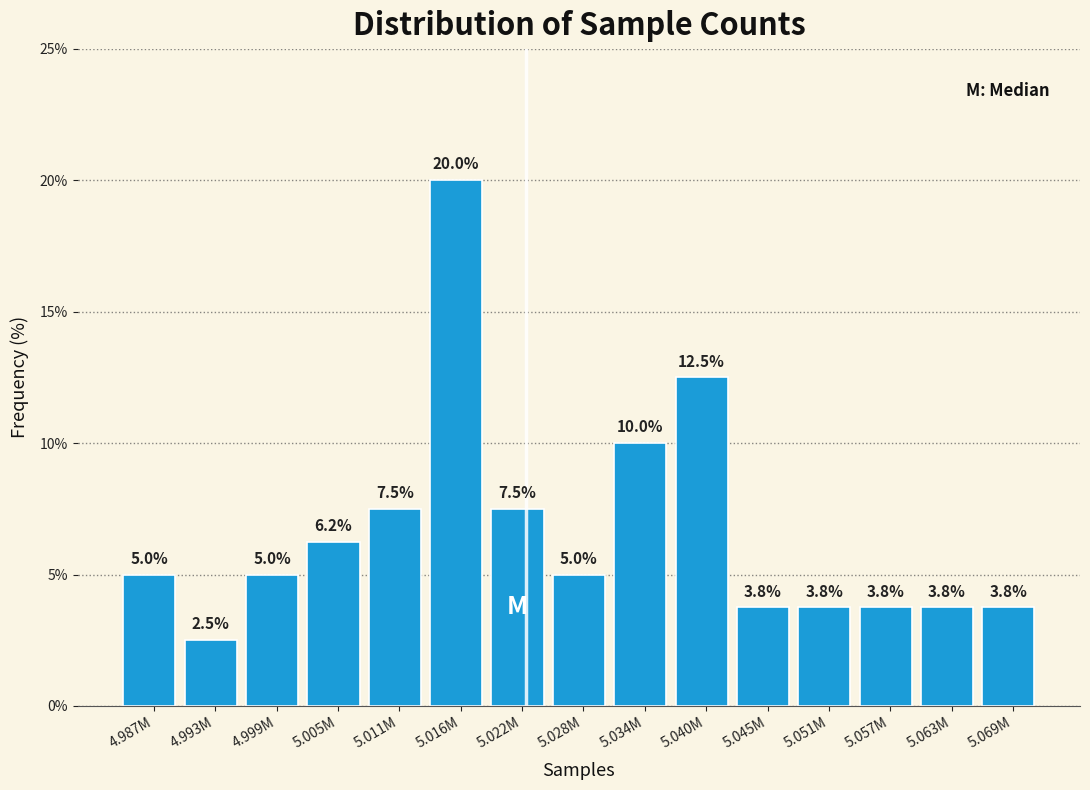

What is the minimum value shown in the chart?

2.5